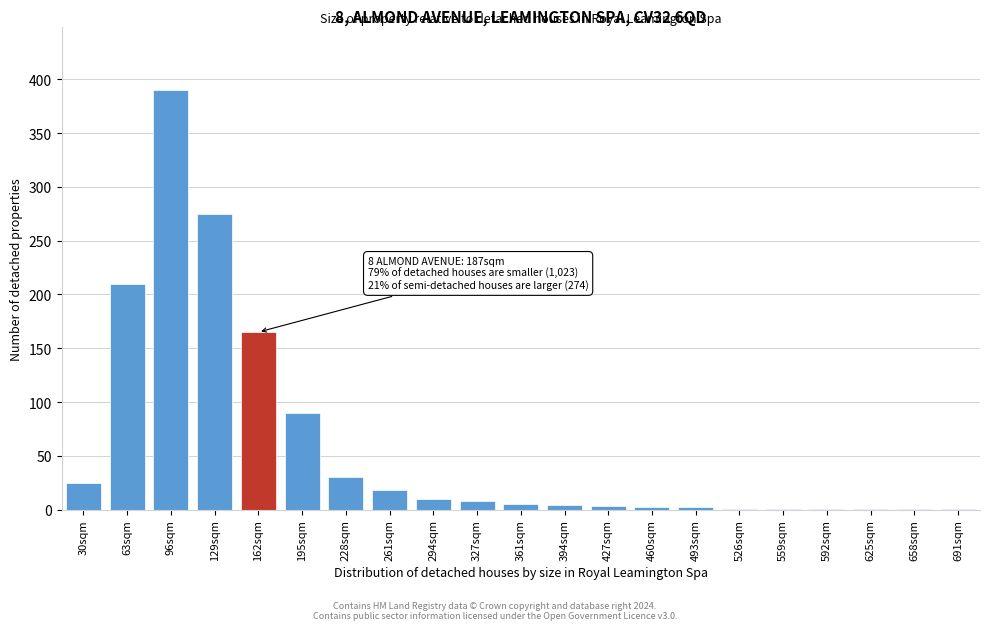

At which label is the value closest to 195?

63sqm